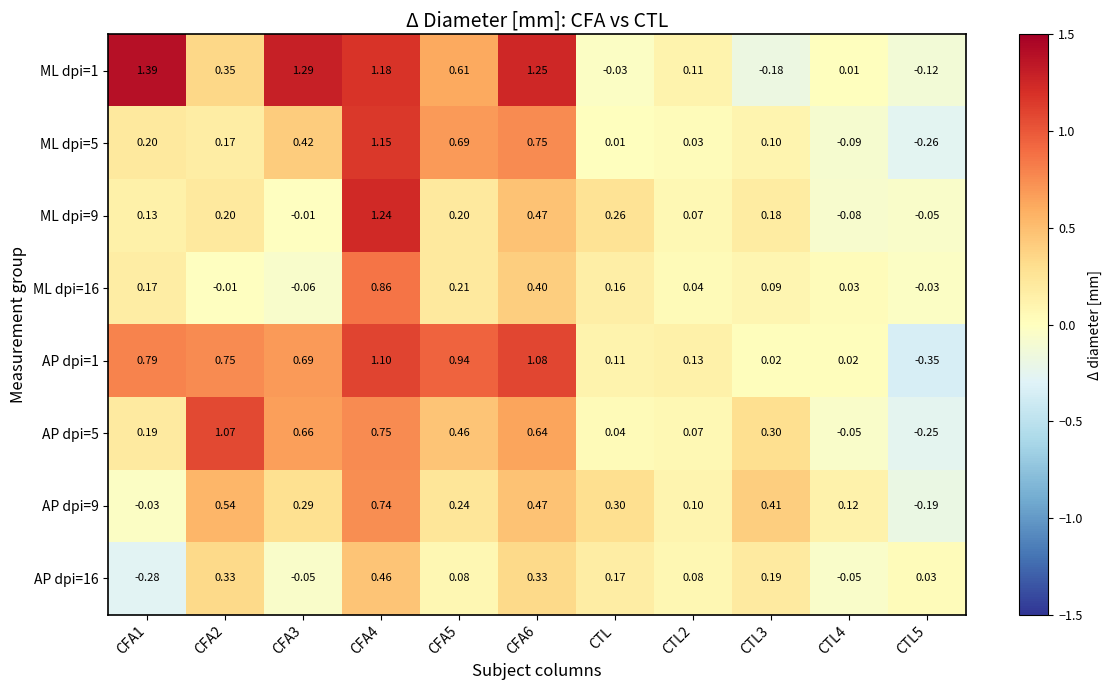

Reading right to left, extract all data points from this chart.

ML dpi=1: CTL5=-0.1	CTL4=0.0	CTL3=-0.2	CTL2=0.1	CTL=-0.0	CFA6=1.2	CFA5=0.6	CFA4=1.2	CFA3=1.3	CFA2=0.3	CFA1=1.4
ML dpi=5: CTL5=-0.3	CTL4=-0.1	CTL3=0.1	CTL2=0.0	CTL=0.0	CFA6=0.8	CFA5=0.7	CFA4=1.1	CFA3=0.4	CFA2=0.2	CFA1=0.2
ML dpi=9: CTL5=-0.1	CTL4=-0.1	CTL3=0.2	CTL2=0.1	CTL=0.3	CFA6=0.5	CFA5=0.2	CFA4=1.2	CFA3=-0.0	CFA2=0.2	CFA1=0.1
ML dpi=16: CTL5=-0.0	CTL4=0.0	CTL3=0.1	CTL2=0.0	CTL=0.2	CFA6=0.4	CFA5=0.2	CFA4=0.9	CFA3=-0.1	CFA2=-0.0	CFA1=0.2
AP dpi=1: CTL5=-0.3	CTL4=0.0	CTL3=0.0	CTL2=0.1	CTL=0.1	CFA6=1.1	CFA5=0.9	CFA4=1.1	CFA3=0.7	CFA2=0.8	CFA1=0.8
AP dpi=5: CTL5=-0.2	CTL4=-0.1	CTL3=0.3	CTL2=0.1	CTL=0.0	CFA6=0.6	CFA5=0.5	CFA4=0.8	CFA3=0.7	CFA2=1.1	CFA1=0.2
AP dpi=9: CTL5=-0.2	CTL4=0.1	CTL3=0.4	CTL2=0.1	CTL=0.3	CFA6=0.5	CFA5=0.2	CFA4=0.7	CFA3=0.3	CFA2=0.5	CFA1=-0.0
AP dpi=16: CTL5=0.0	CTL4=-0.1	CTL3=0.2	CTL2=0.1	CTL=0.2	CFA6=0.3	CFA5=0.1	CFA4=0.5	CFA3=-0.1	CFA2=0.3	CFA1=-0.3